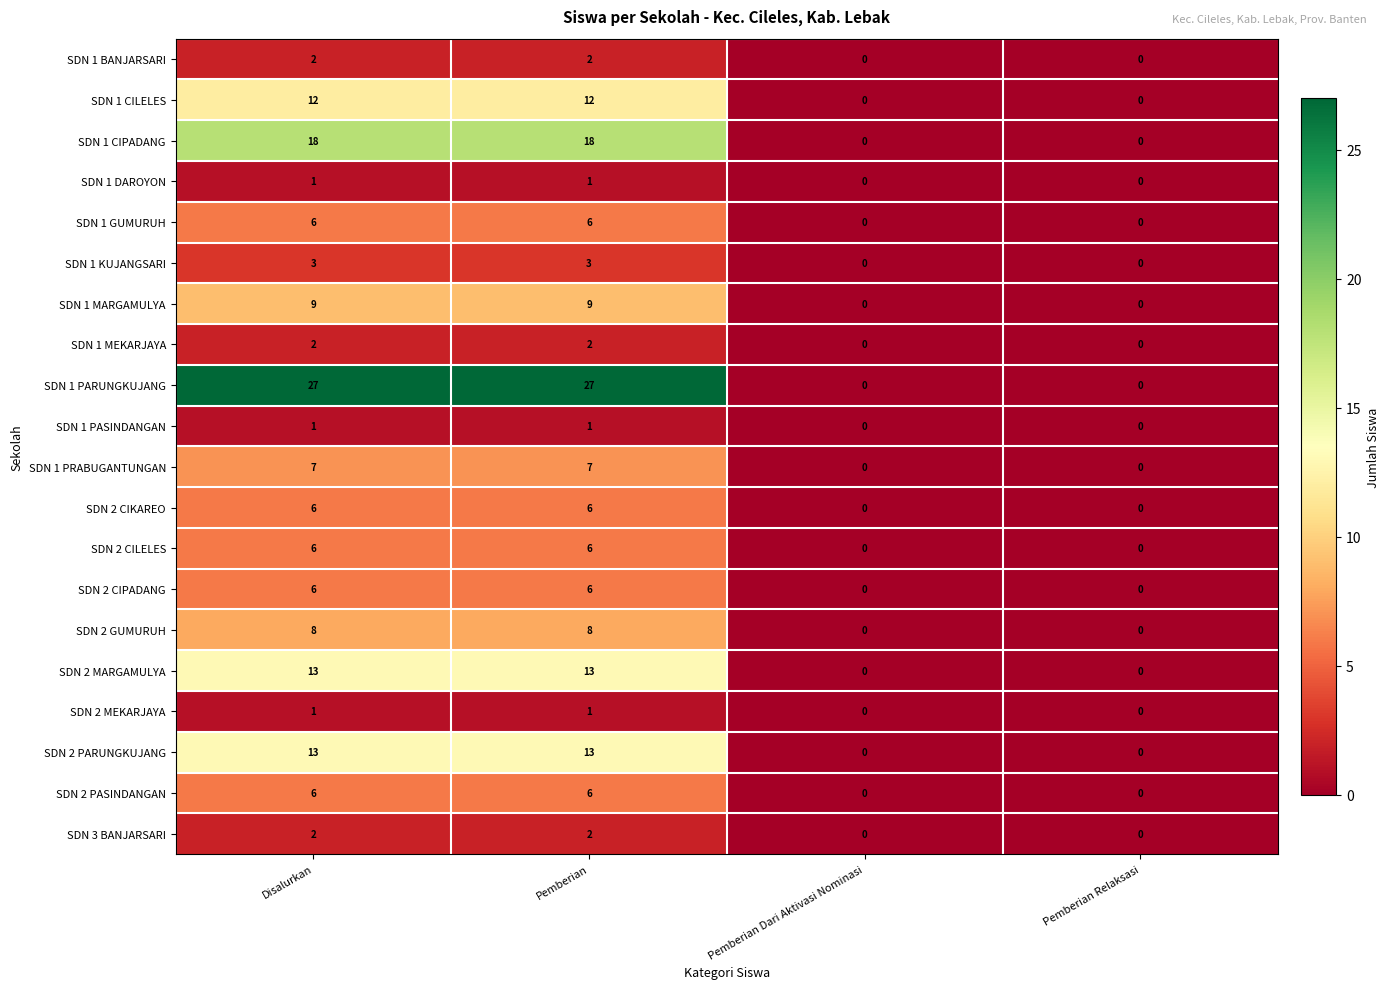

Count the SDN 1 GUMURUH values in the range 0 to 6.

4